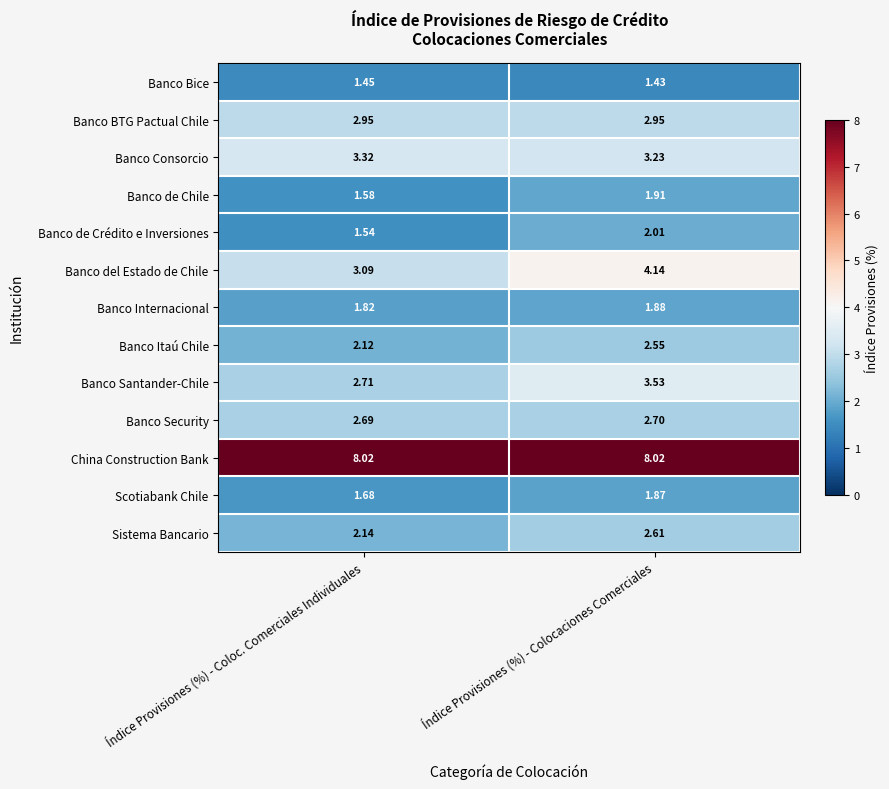

At how many categories does at least one series exceed 2?

2